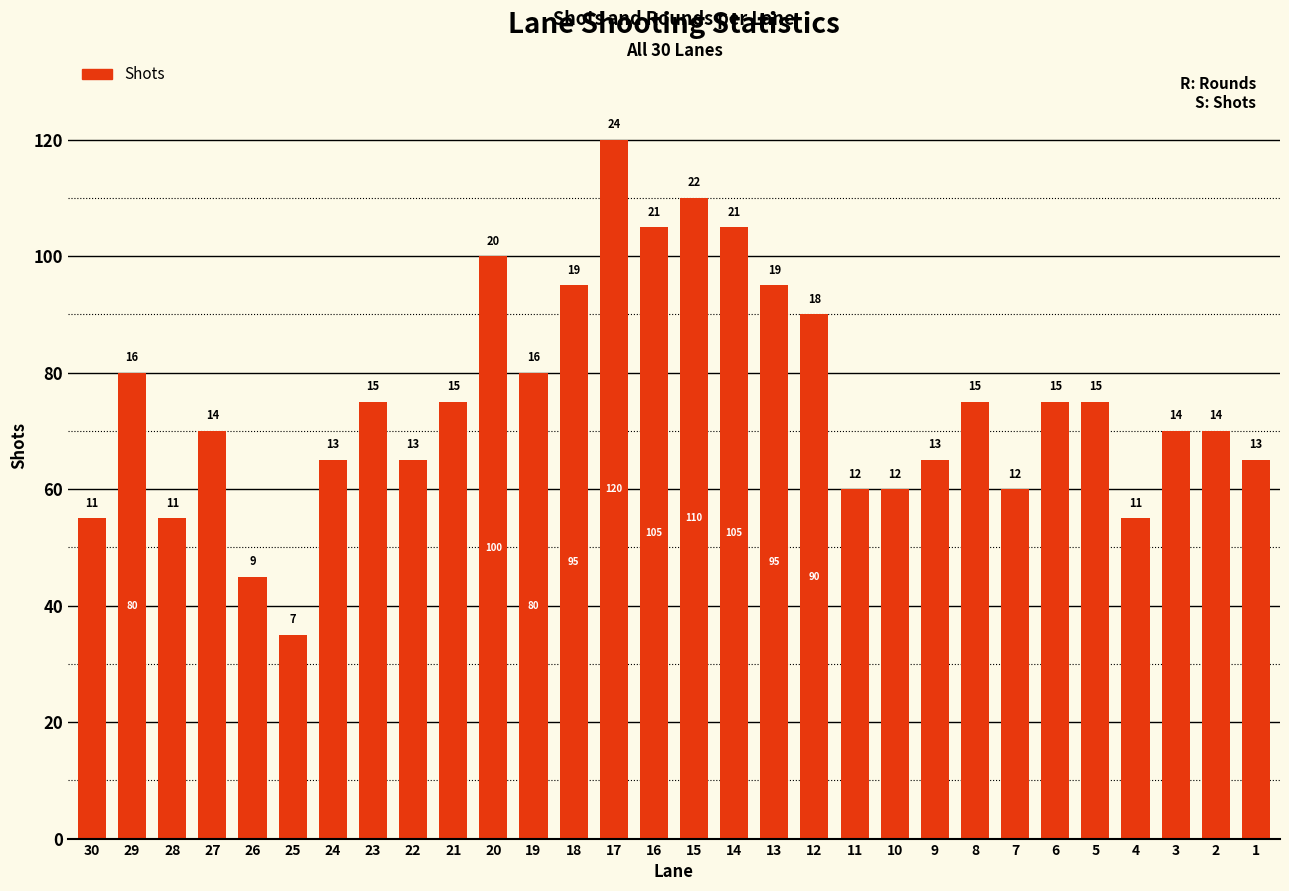

What is the smallest value displayed?

35